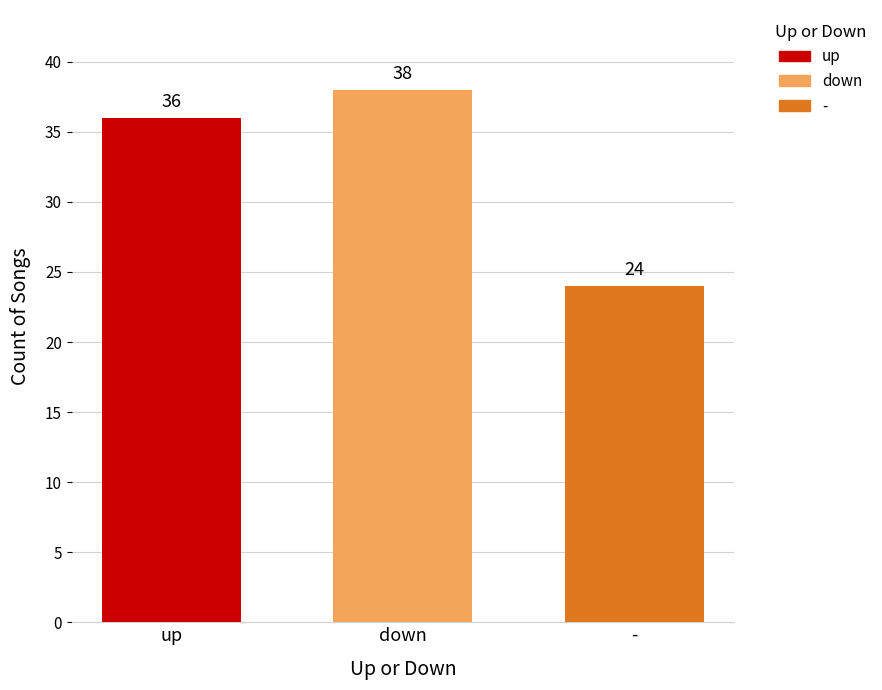

Count the number of categories in the chart.

1